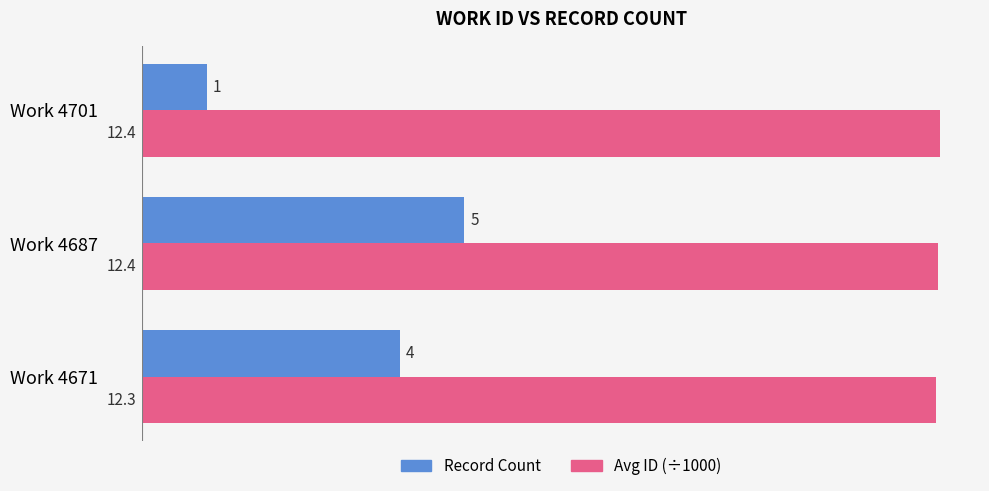

Which series has the largest range (max minus min)?

Record Count